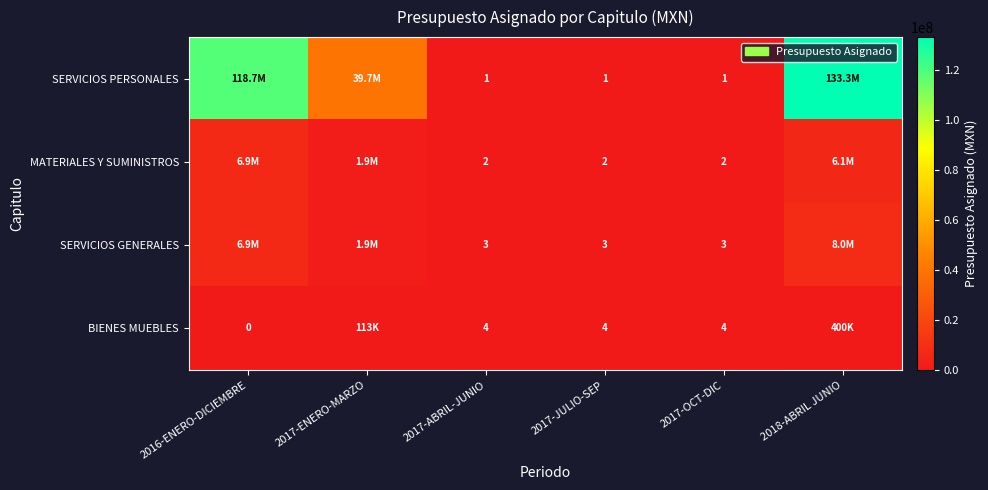

What is the minimum value for SERVICIOS PERSONALES?

1.0